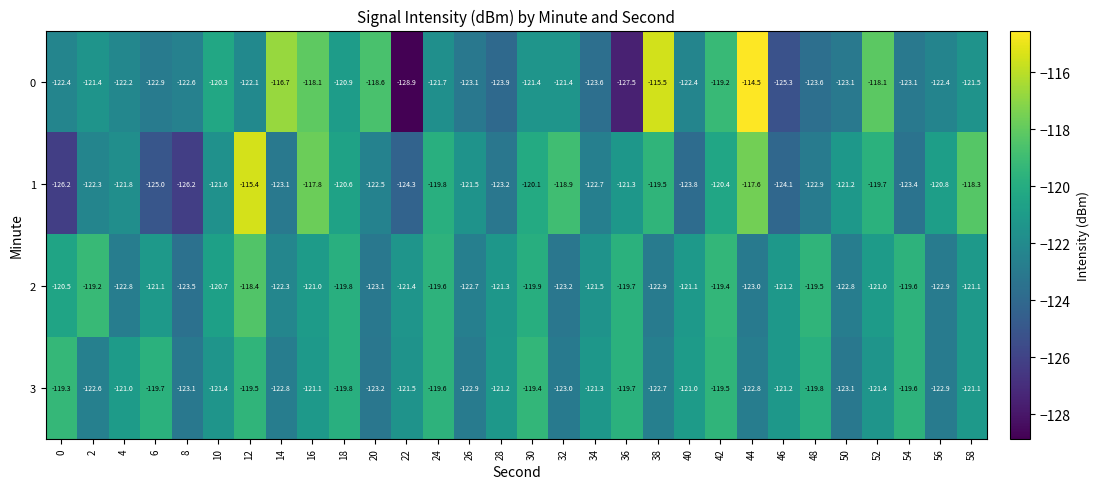

The value of 1 at 40 is -208.8. True or false?

False